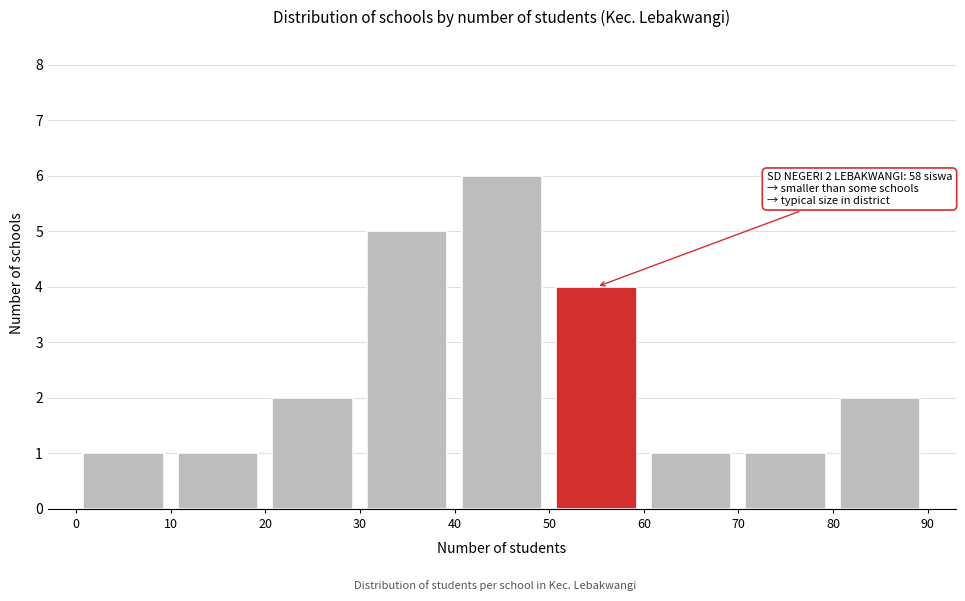

Which range on the x-axis has the tallest bar?

40 to 50